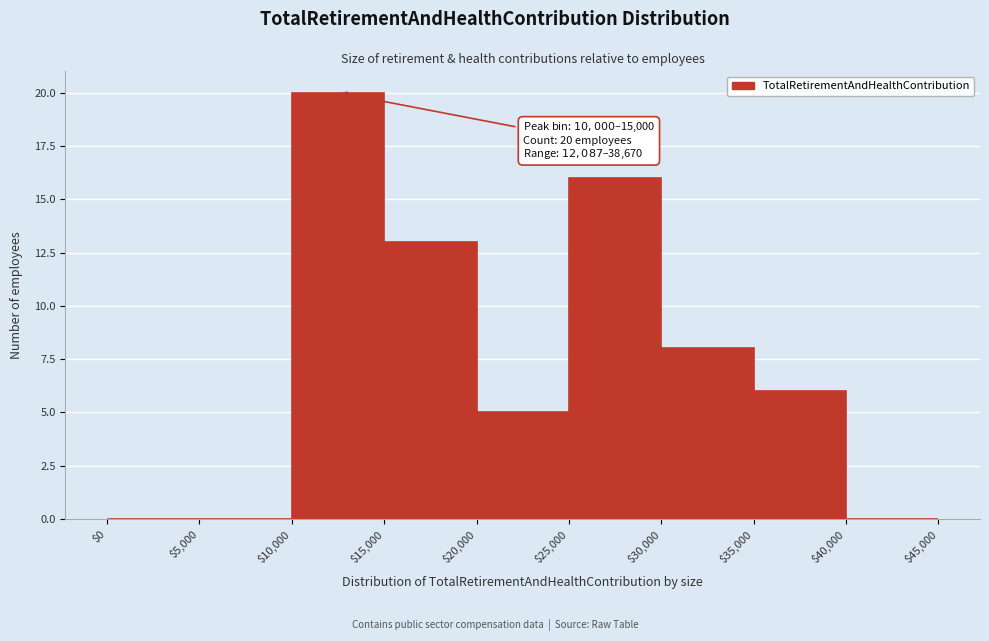

Which range on the x-axis has the tallest bar?

$10,000 to $15,000